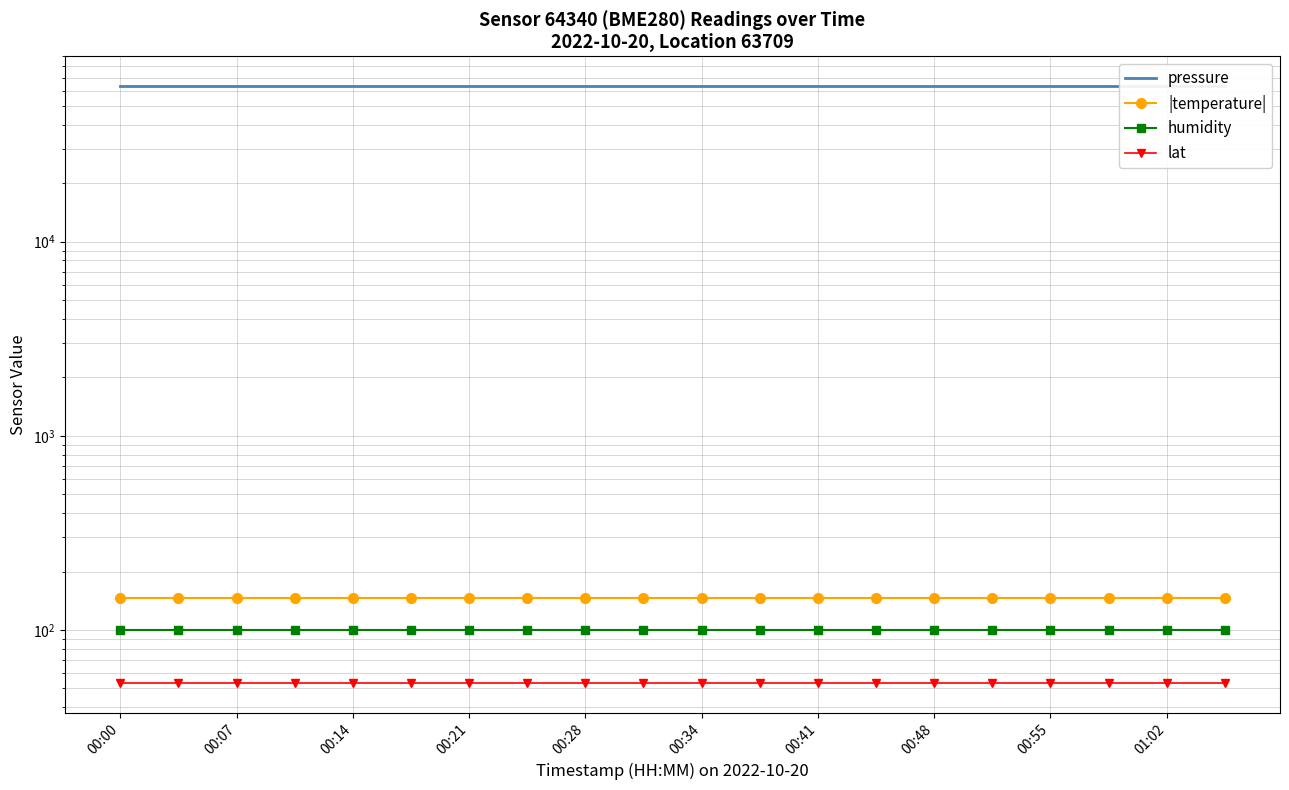

True or false: humidity has a value of 100.0 at 00:21.

True